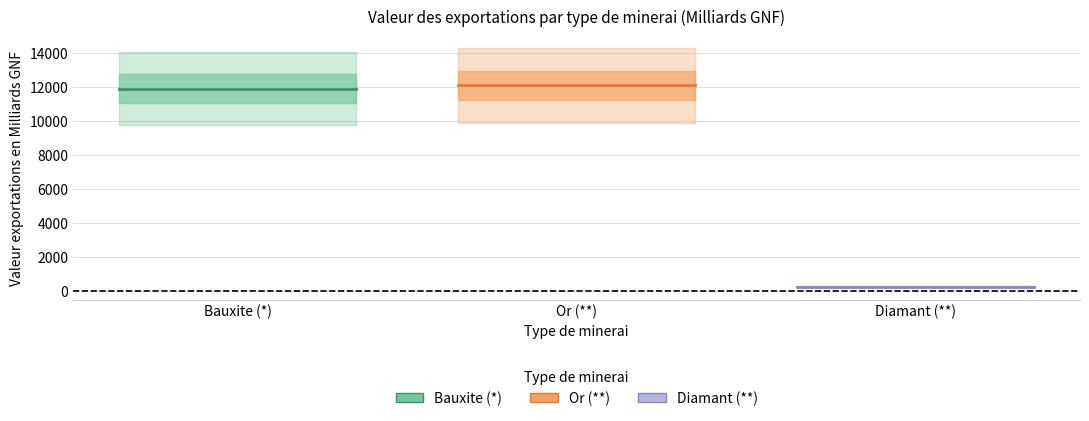

What is the sum of the Diamant (**) values at Or (**) and Bauxite (*)?

528